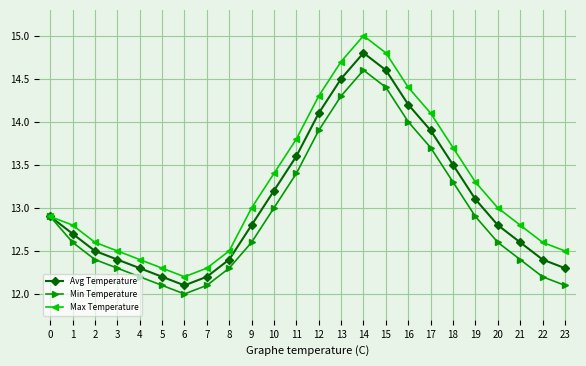

What is the maximum value shown in the chart?

15.0